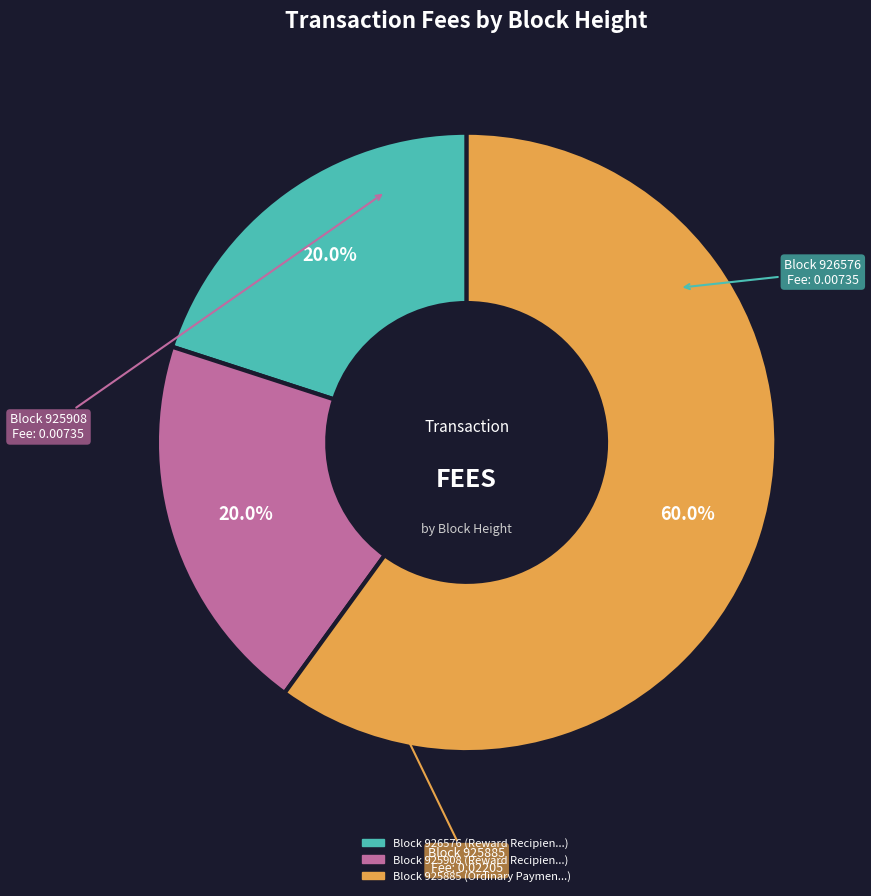

Which category has the biggest portion of the pie?

Block 925885